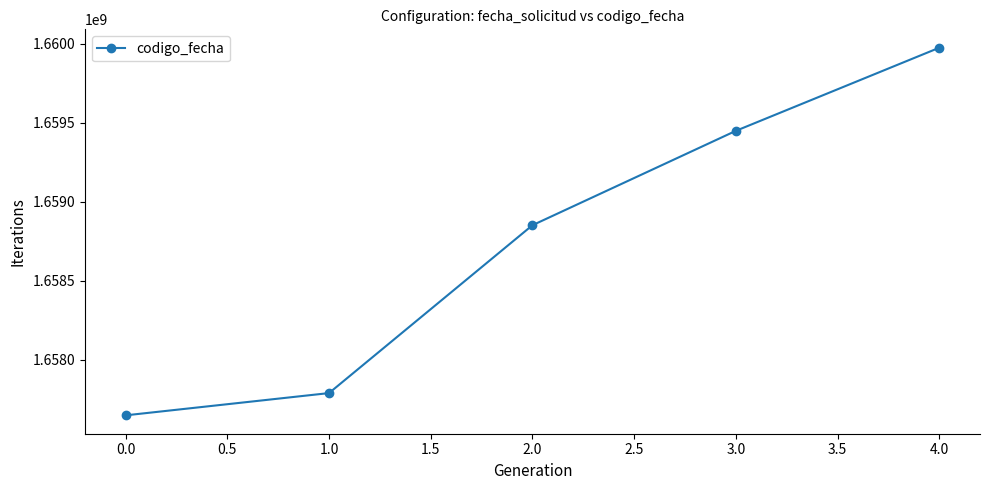

What is the value of the 4th point from the left?

1659450128